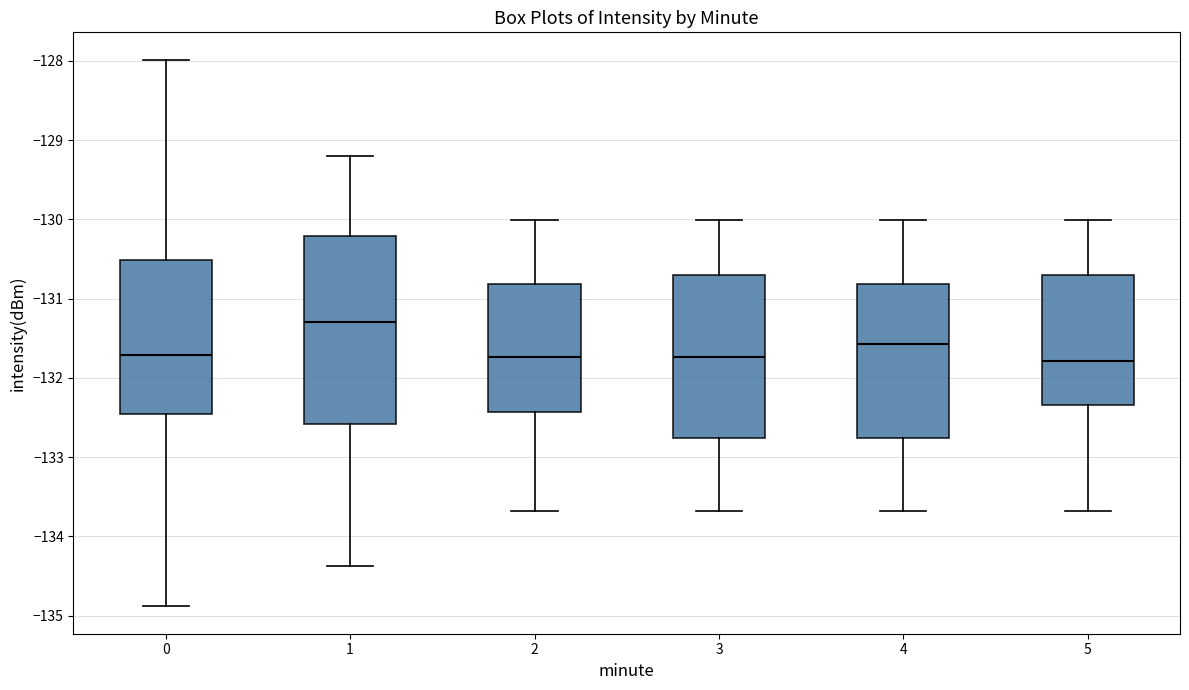

Which box's median line is the highest?

1